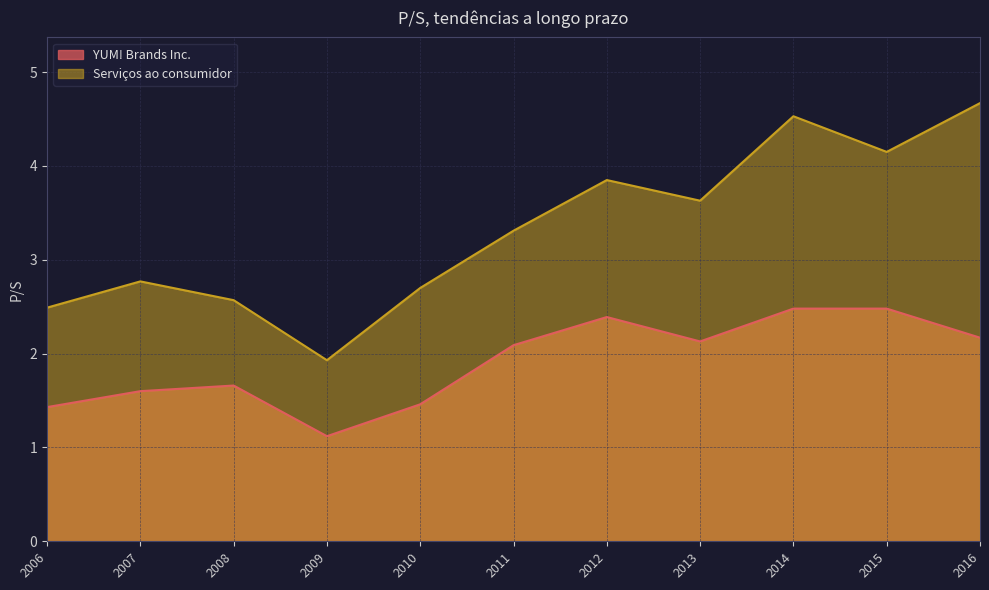

Rank the series at 2012 from lowest to highest value.

YUM! Brands Inc., Serviços ao consumidor